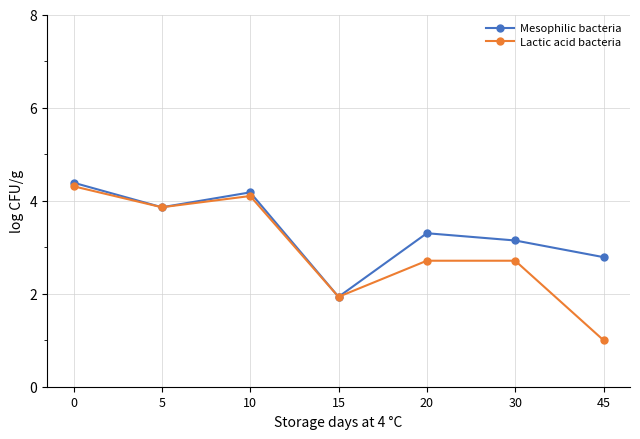

Where is the first local maximum for Mesophilic bacteria?

10